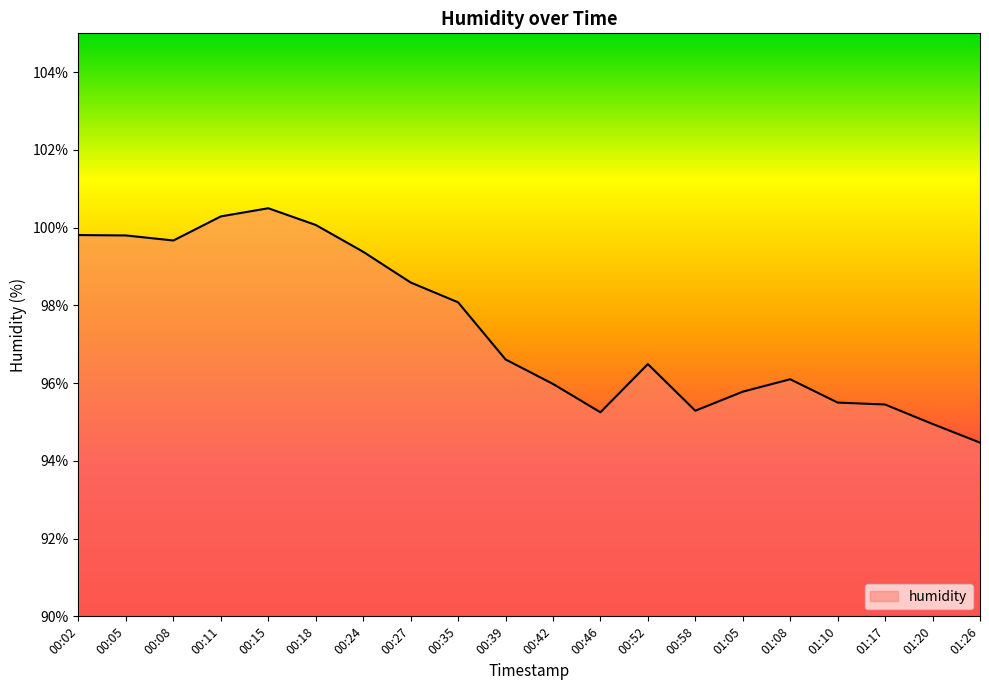

What position from the right is 00:18?

15